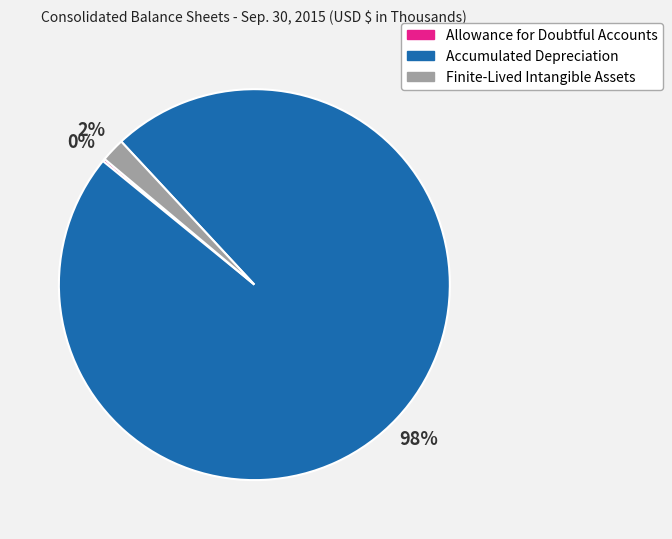

The Accumulated Depreciation slice represents 98% of the pie. True or false?

True